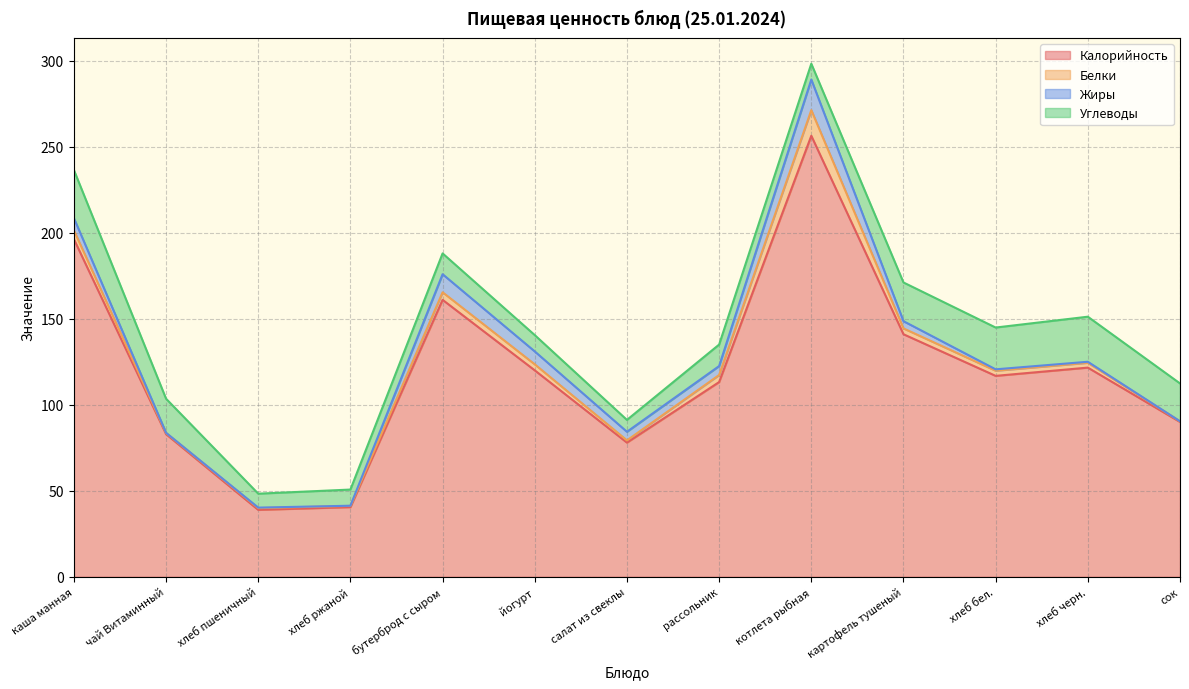

What is the average value of the Белки series?

3.5